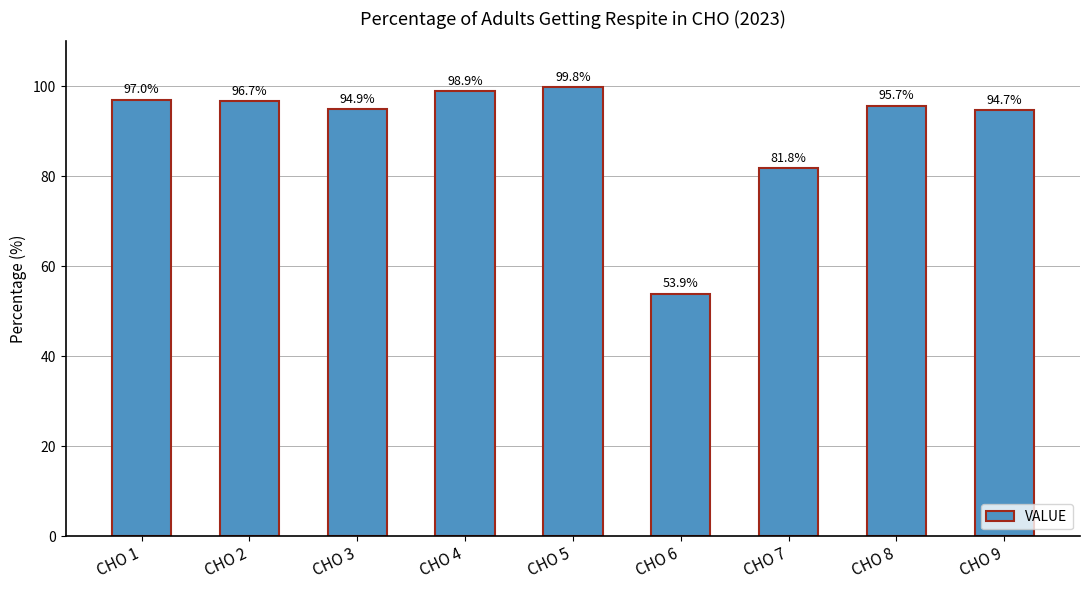

What is the value of the 7th bar from the left?

81.8